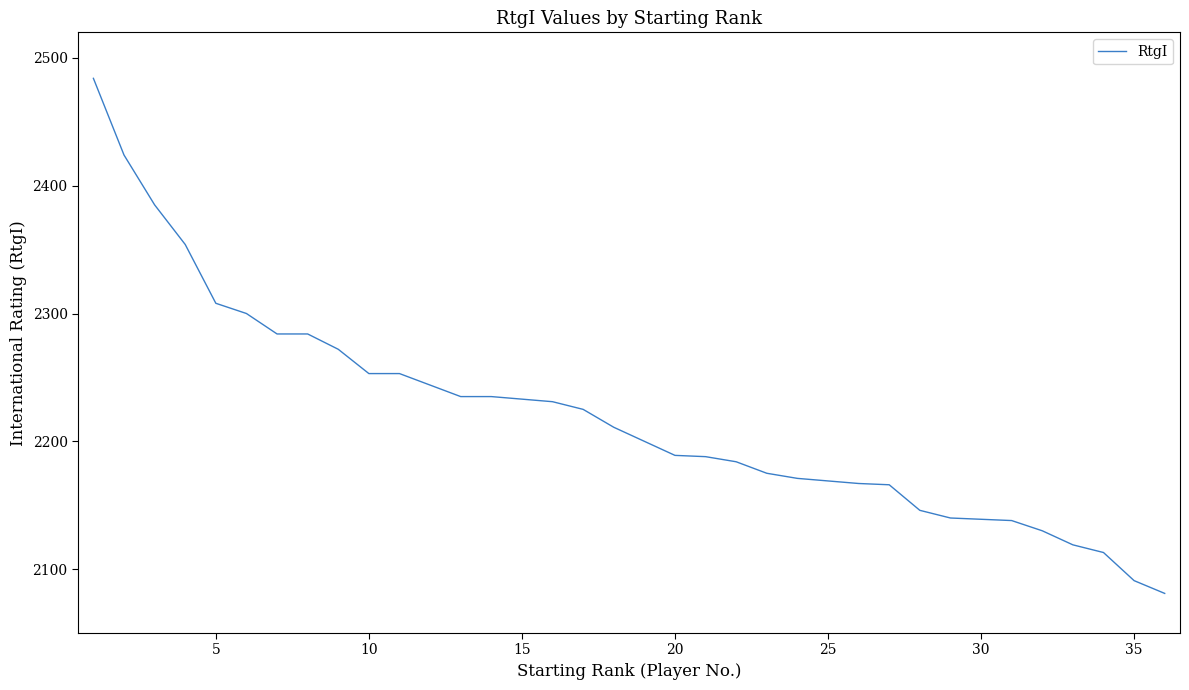

What is the minimum value shown in the chart?

2081